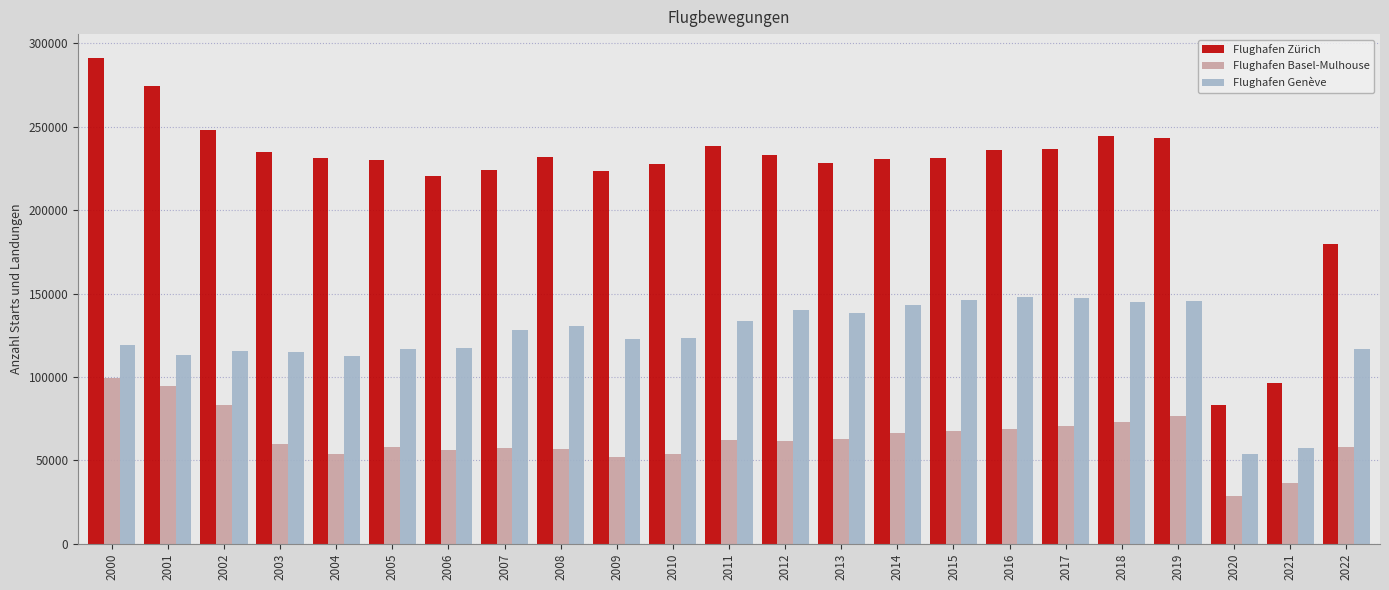

Rank the series at 2013 from highest to lowest value.

Flughafen Zürich, Flughafen Genève, Flughafen Basel-Mulhouse